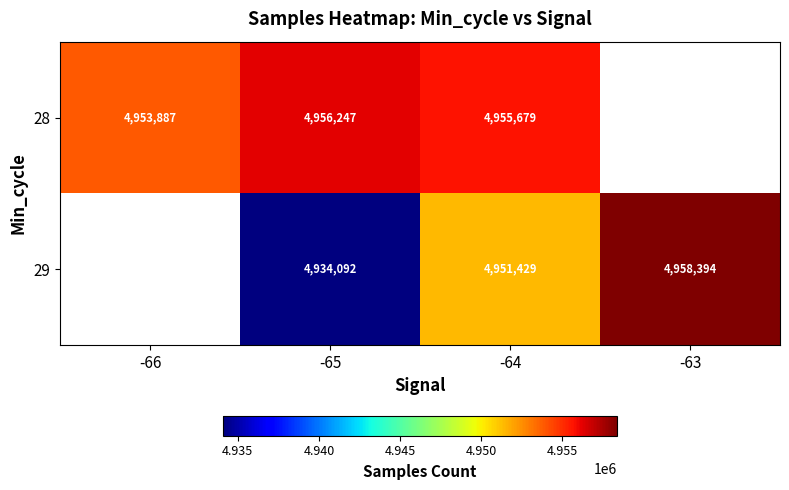

What is the difference between the highest and lowest values at -64?

4250